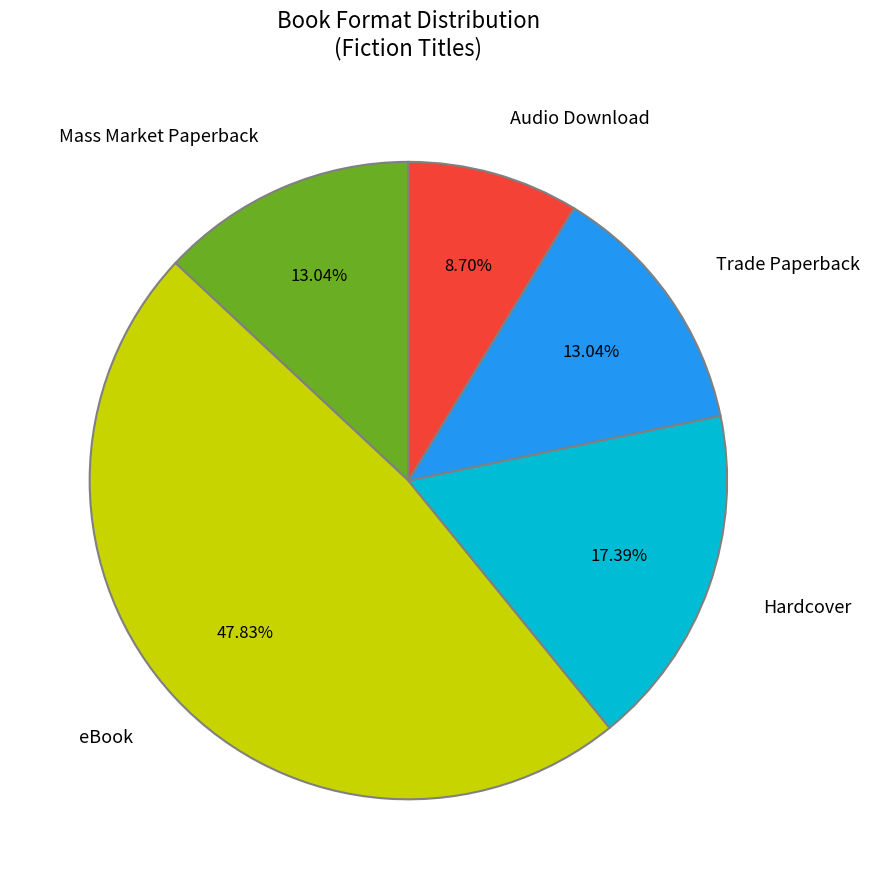

How many slices are in this pie chart?

5